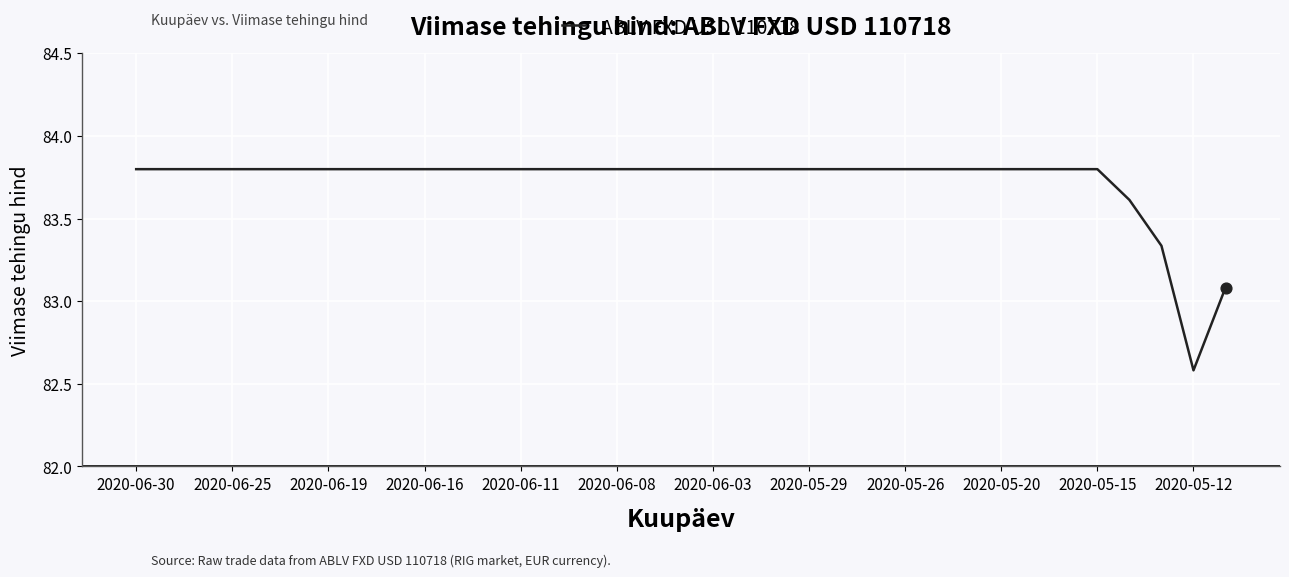

What is the difference between the maximum and minimum values?

1.2